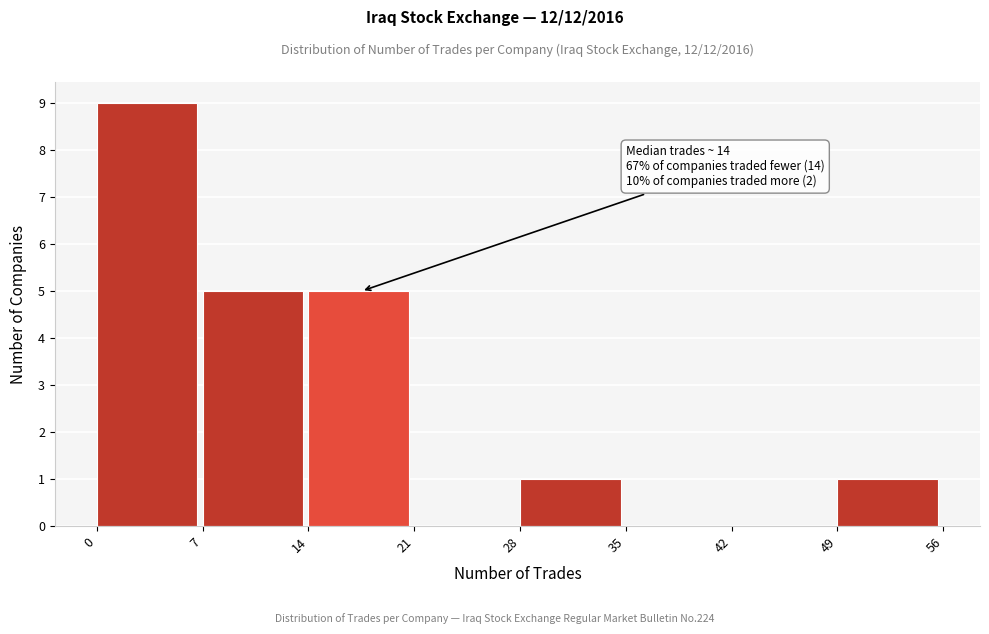

Over which range of the x-axis is the bar tallest?

0 to 7